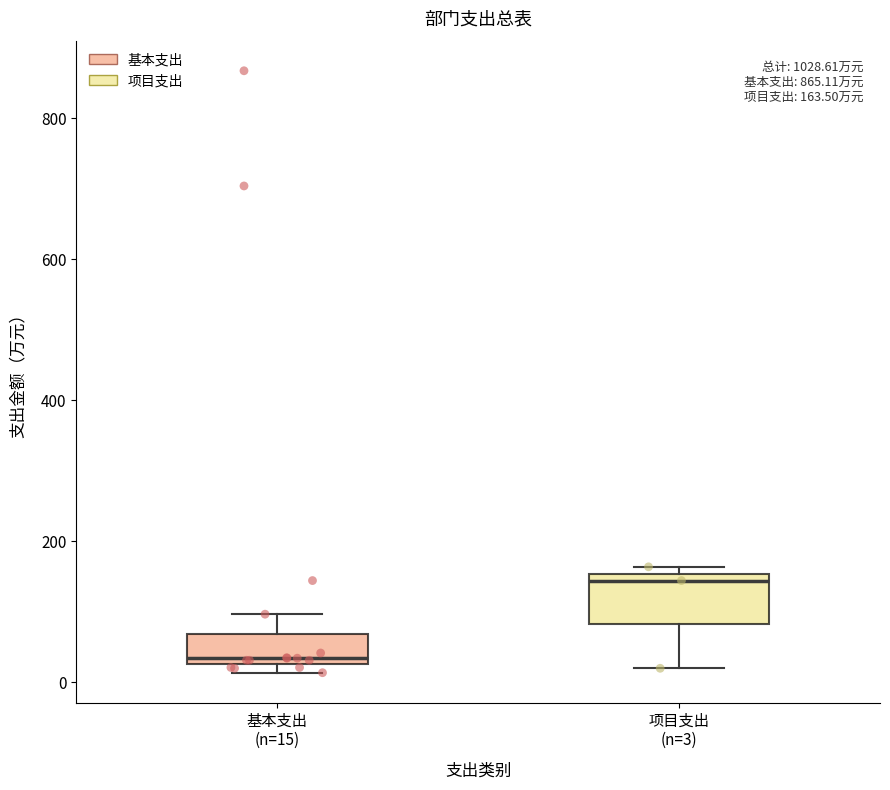

Comparing the boxes themselves (not the whiskers), which one is the tallest?

项目支出 (n=3)